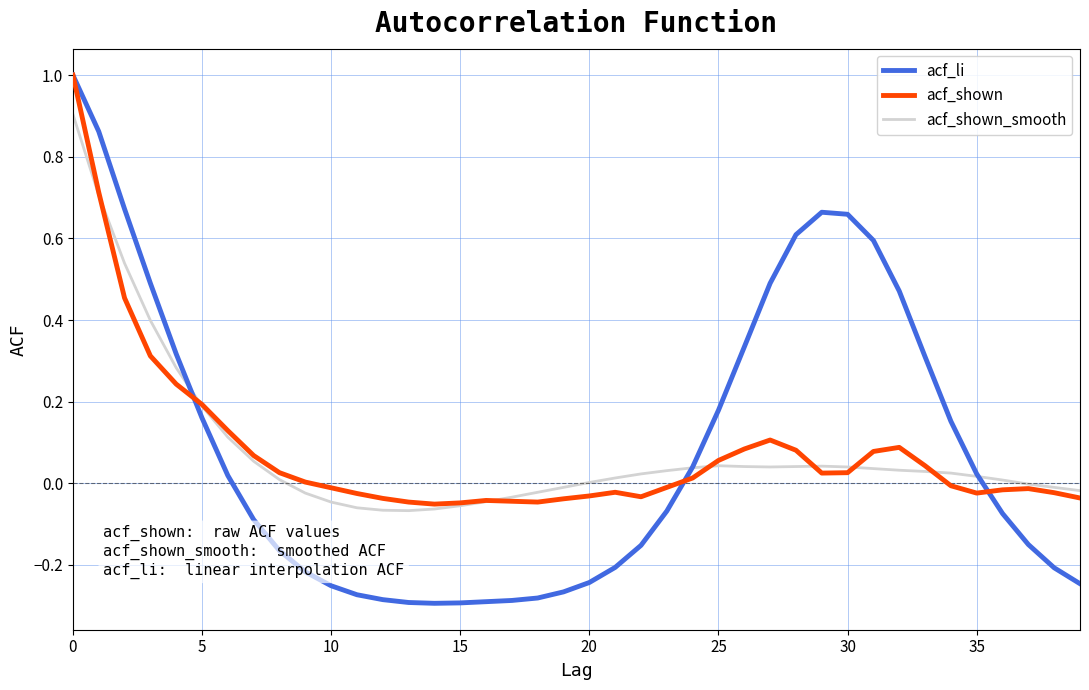

Which series has the largest range (max minus min)?

acf_li